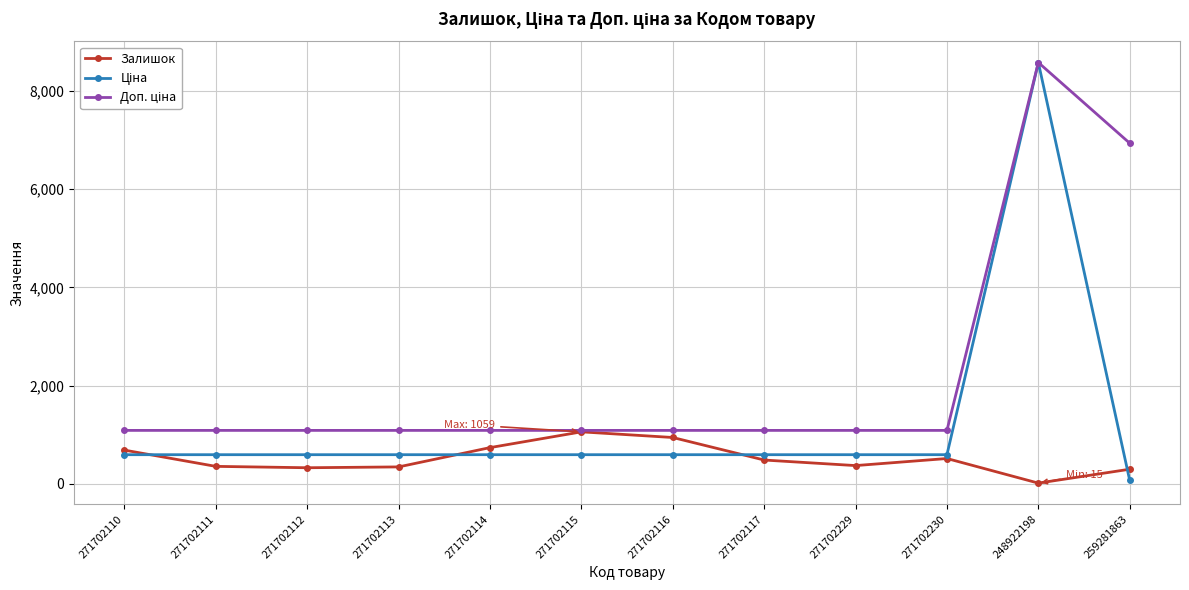

True or false: Залишок has more than 1 interior local peaks.

True